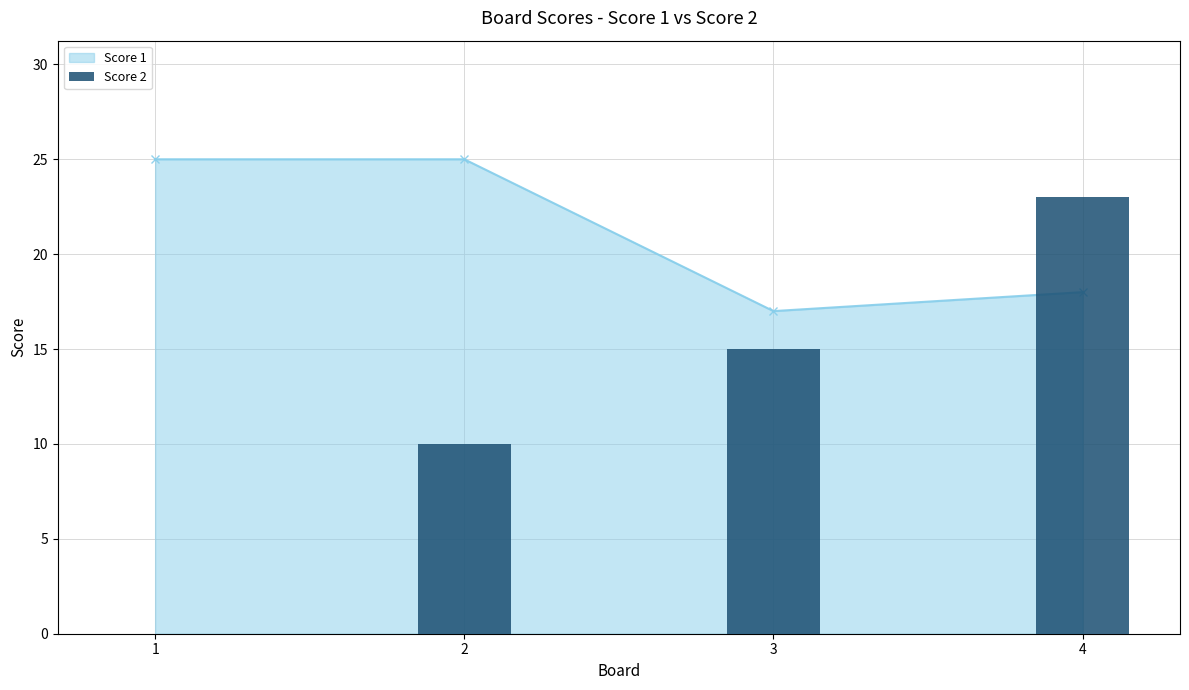

Between 4 and 2, which is larger?

4